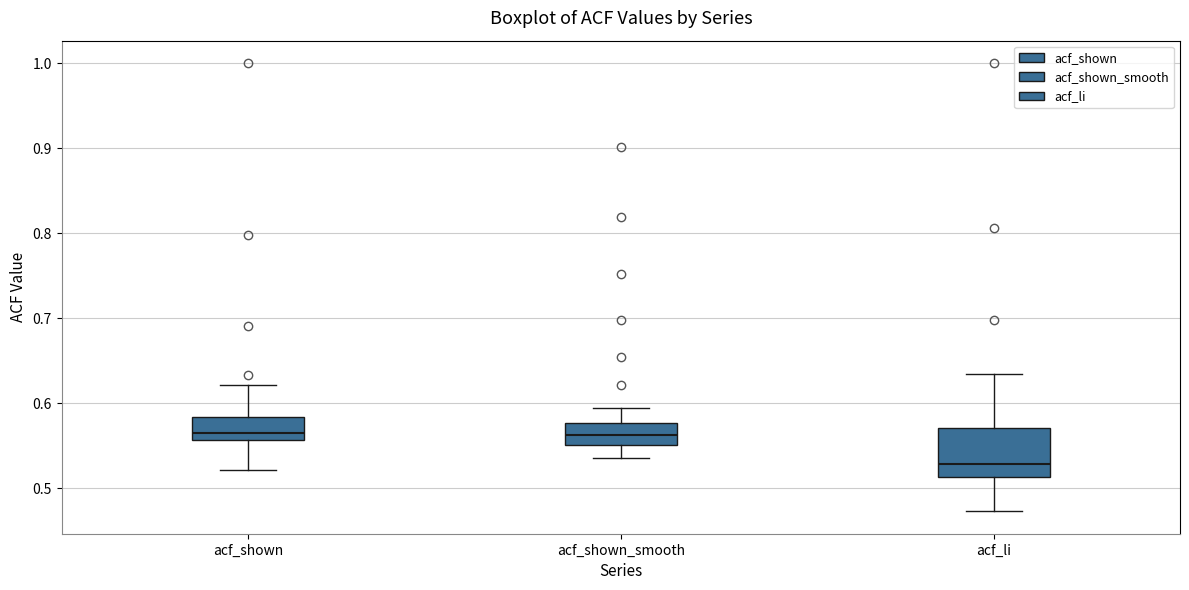

Comparing the boxes themselves (not the whiskers), which one is the tallest?

acf_li